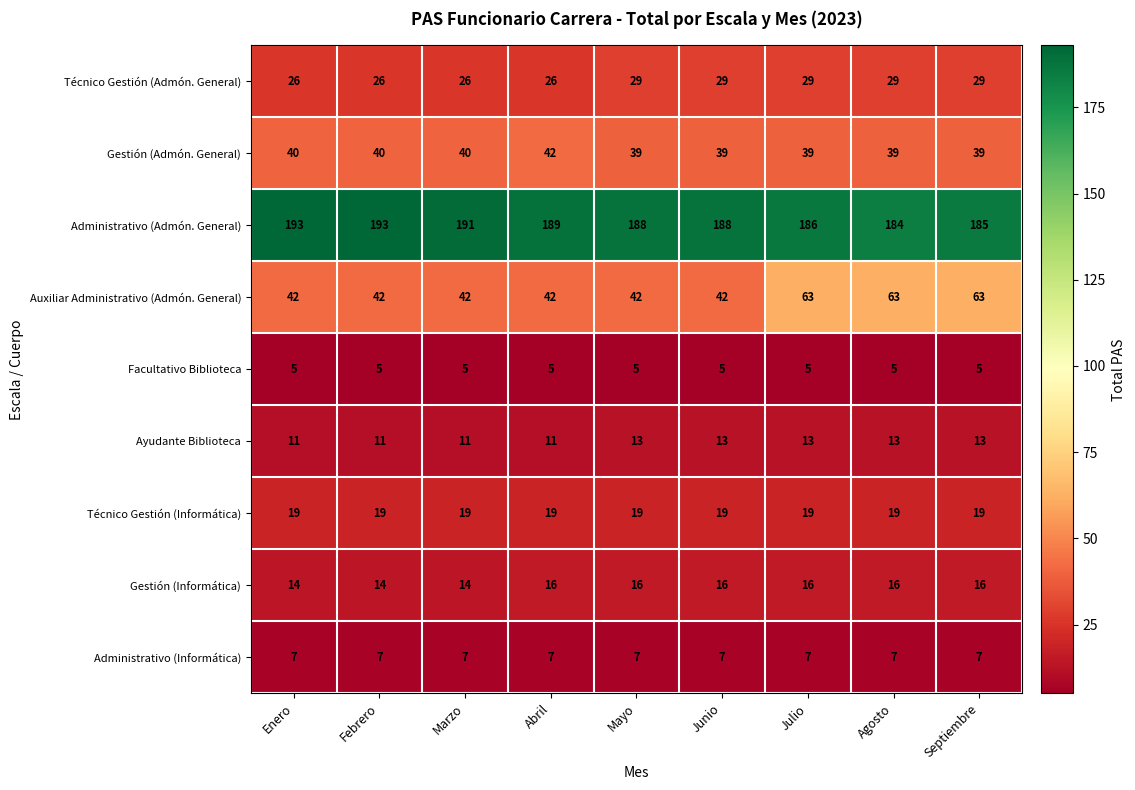

At which category is the sum across all series the highest?

Julio